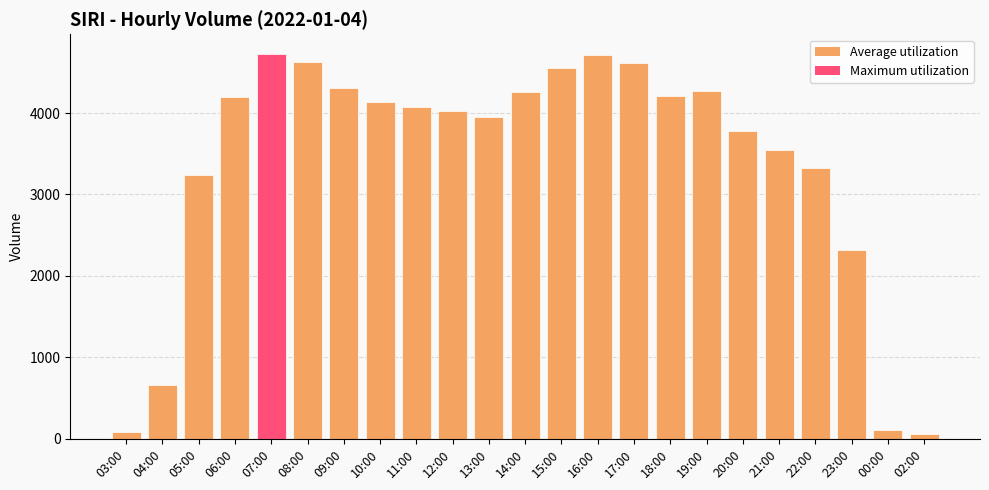

What is the greatest value displayed?

4730